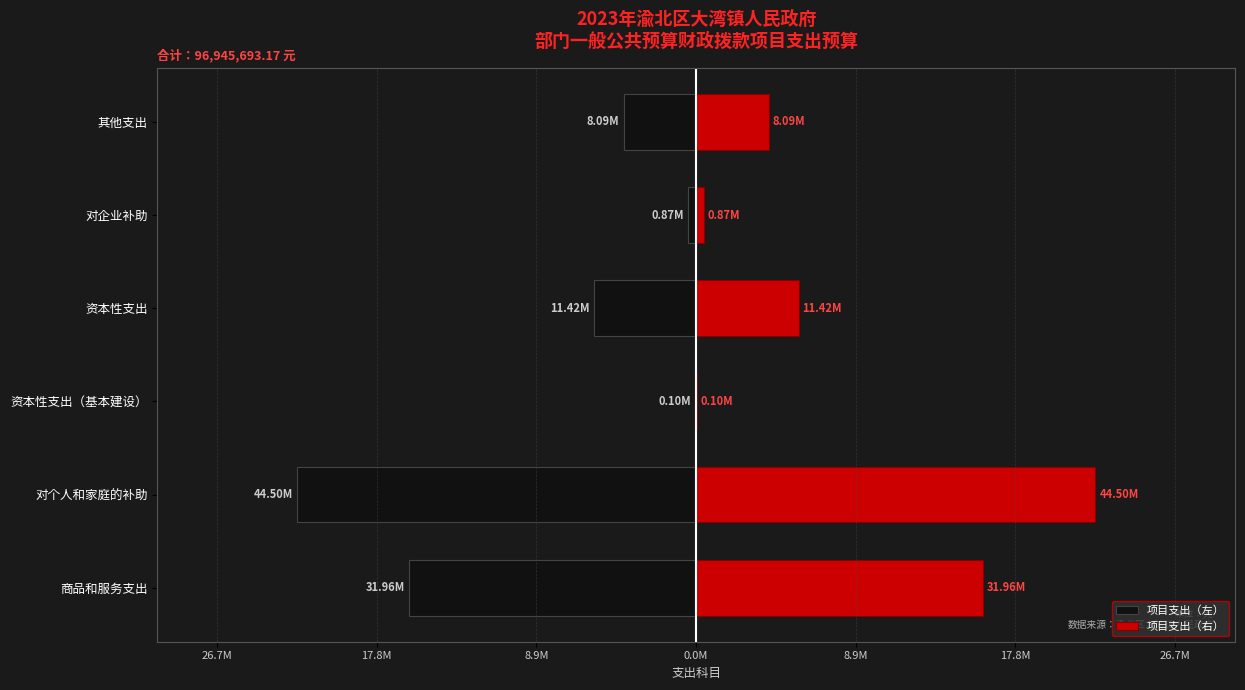

Which series changed the most between 资本性支出（基本建设） and 资本性支出?

项目支出（左）